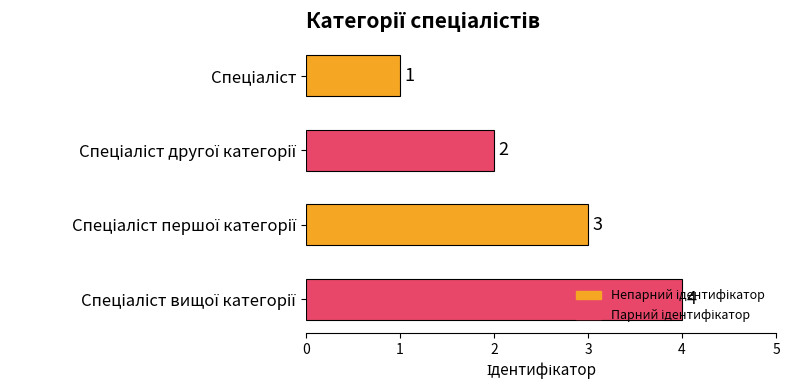

How many values are below 3?

2